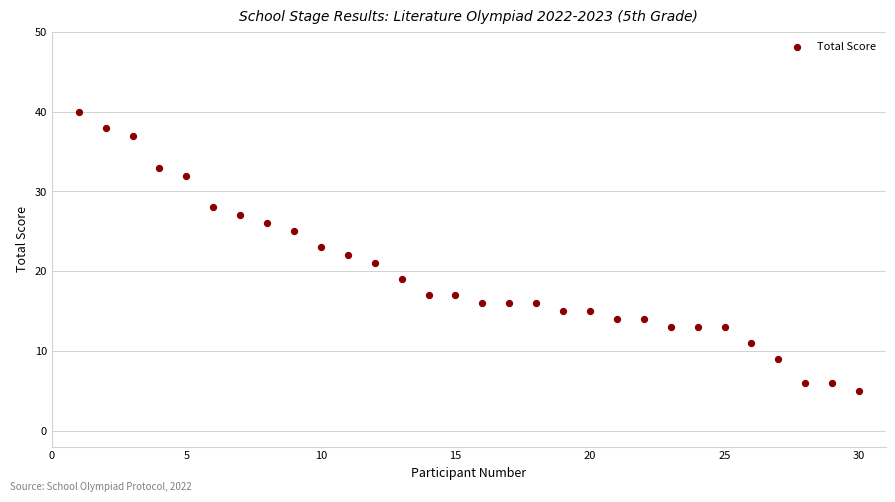

What is the range of Y values (max minus min)?

35